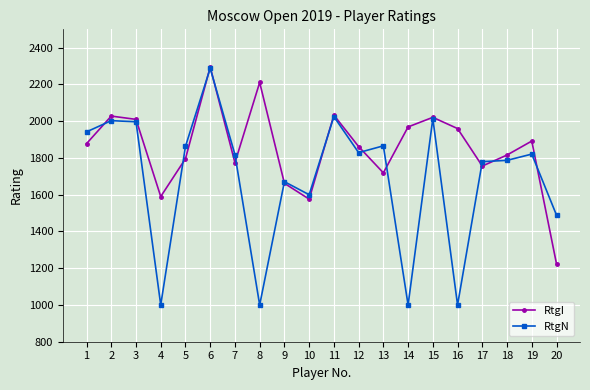

At 8, list the series in order from smallest to largest.

RtgN, RtgI